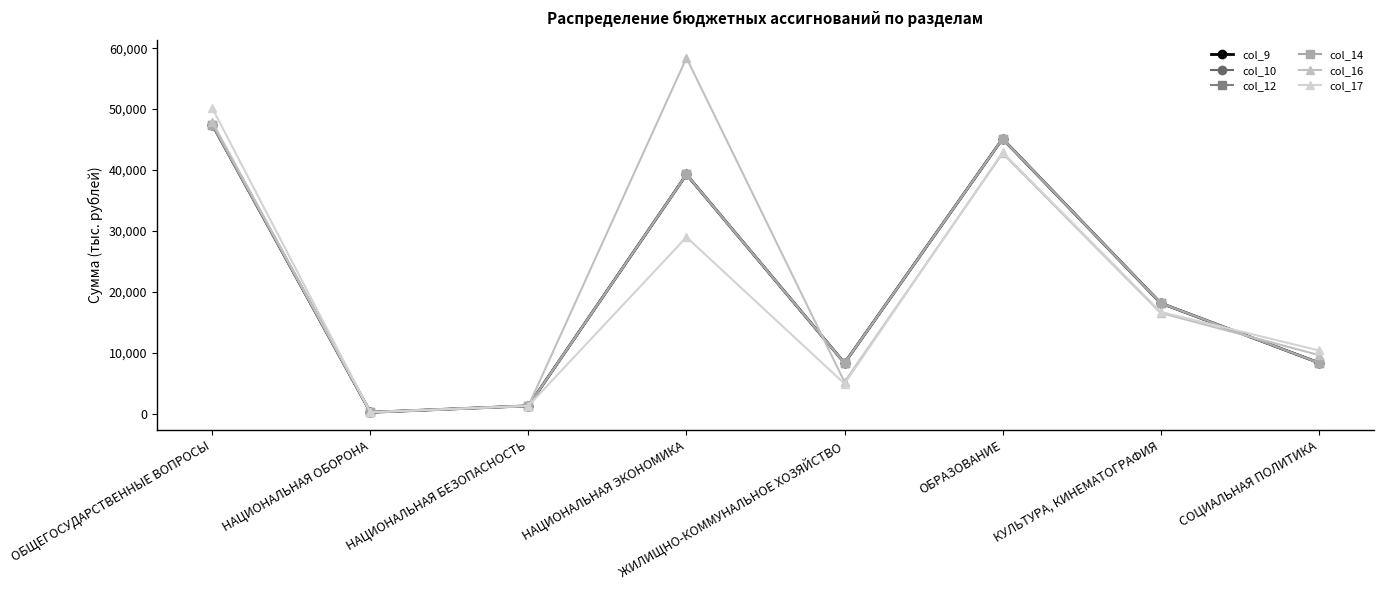

Between which two adjacent categories do col_9 and col_17 first intersect?

КУЛЬТУРА, КИНЕМАТОГРАФИЯ and СОЦИАЛЬНАЯ ПОЛИТИКА